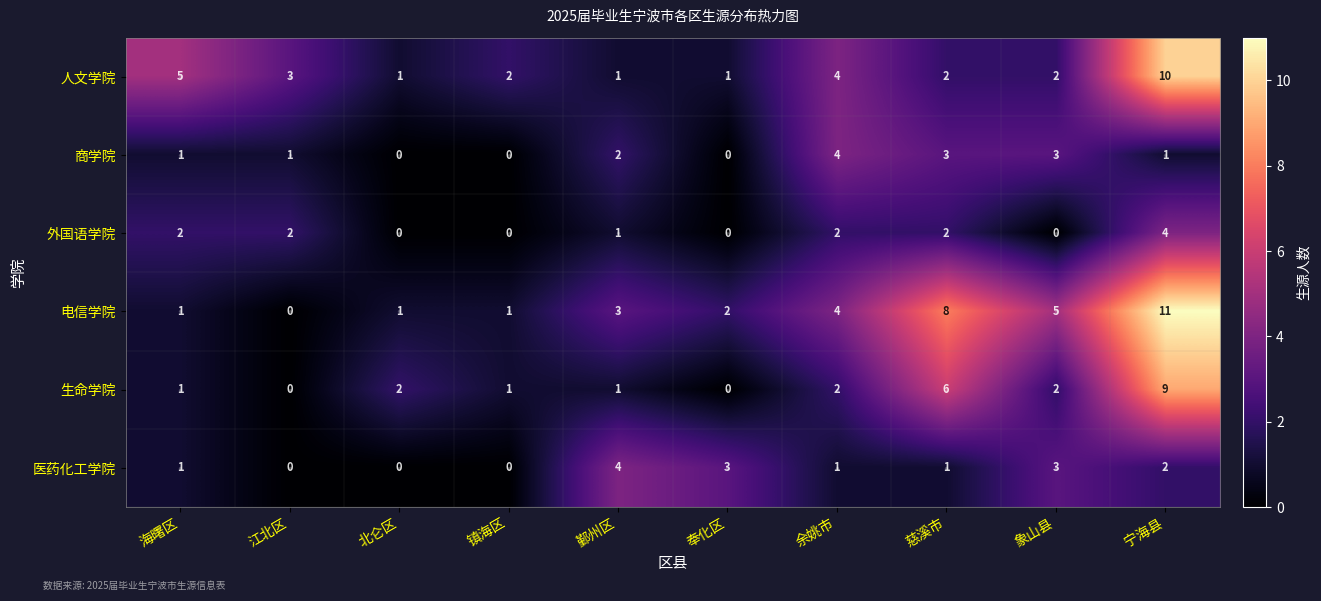

Is the value of 人文学院 at 宁海县 greater than the value of 医药化工学院 at 海曙区?

Yes